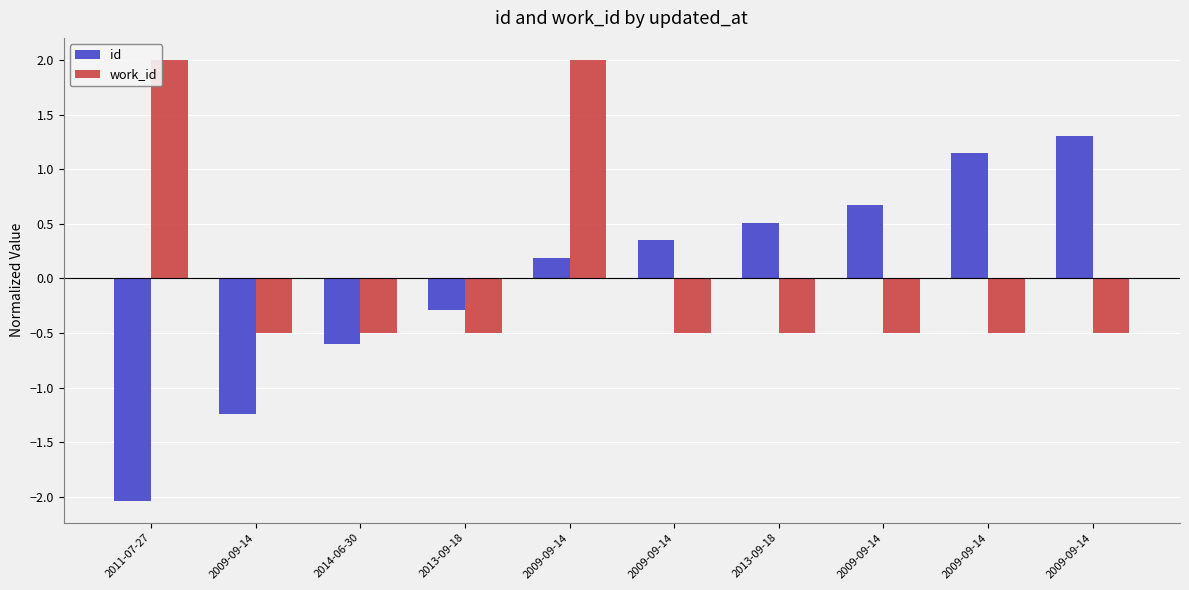

What are all the series names shown in the legend?

id, work_id